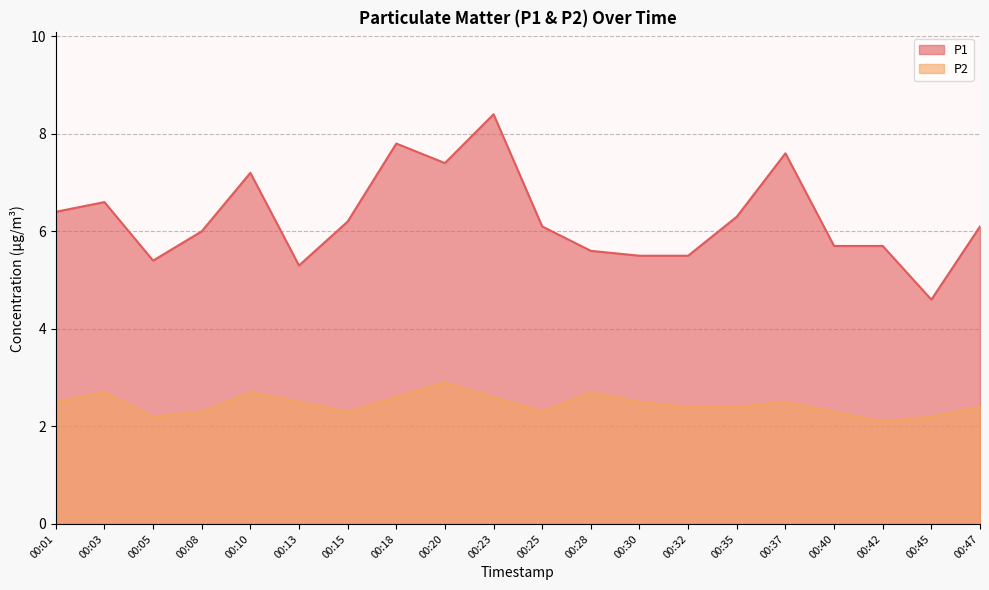

What is the difference between the maximum and minimum values in the P2 series?

0.8